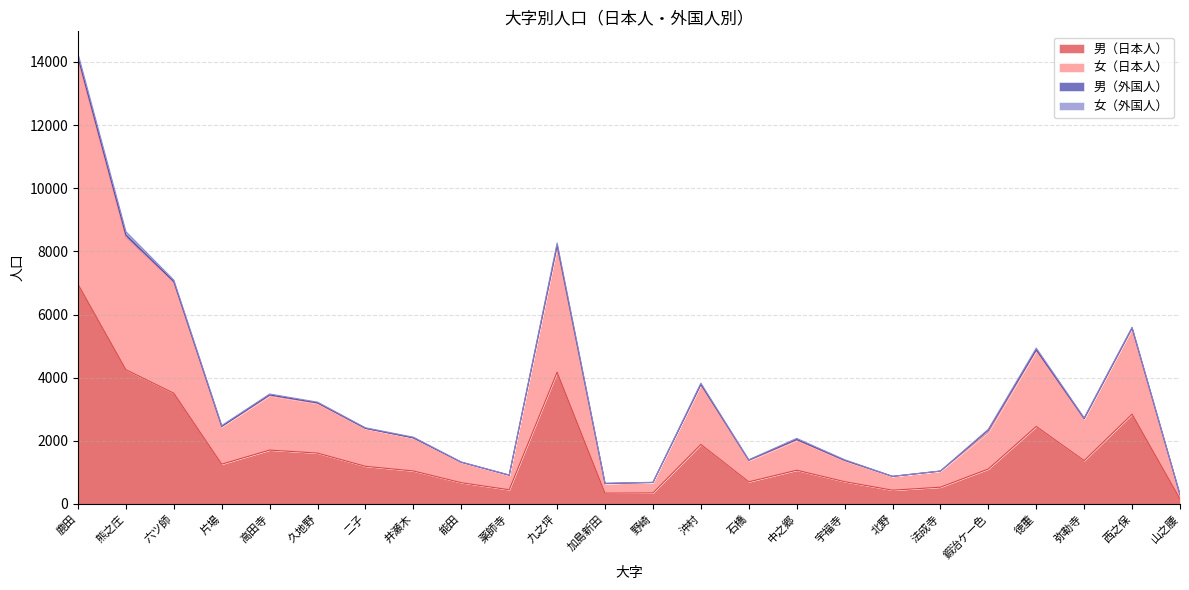

Which has a higher value, 法成寺 or 九之坪?

九之坪